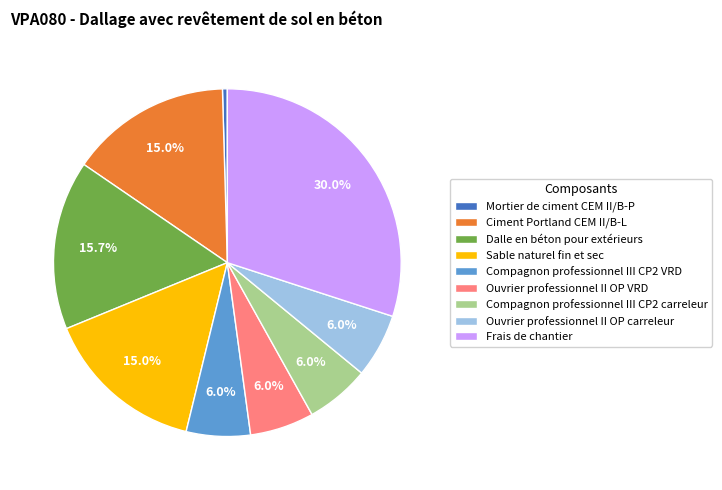

The Ouvrier professionnel II OP carreleur slice represents 20% of the pie. True or false?

False